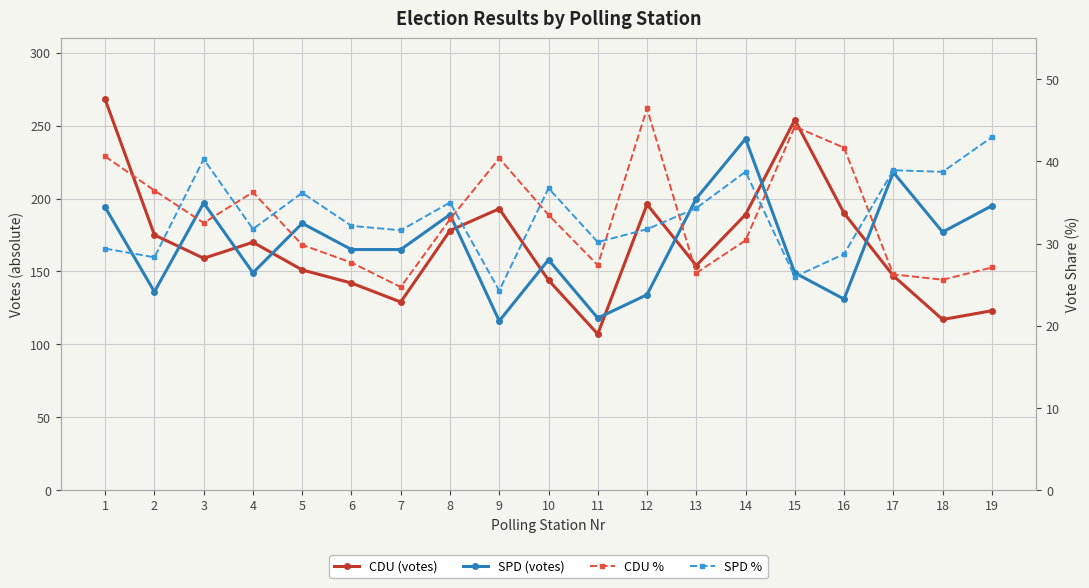

True or false: SPD % and CDU (votes) cross at least once.

False